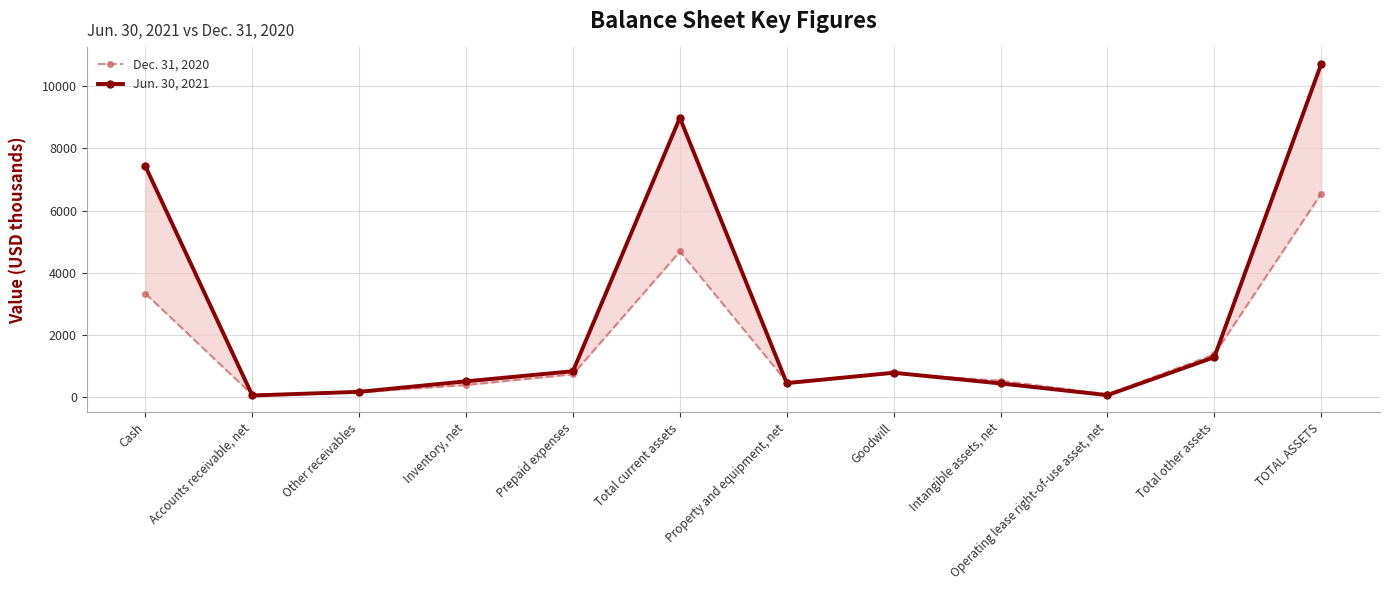

List the series in order of their overall mean, lowest first.

Dec. 31, 2020, Jun. 30, 2021